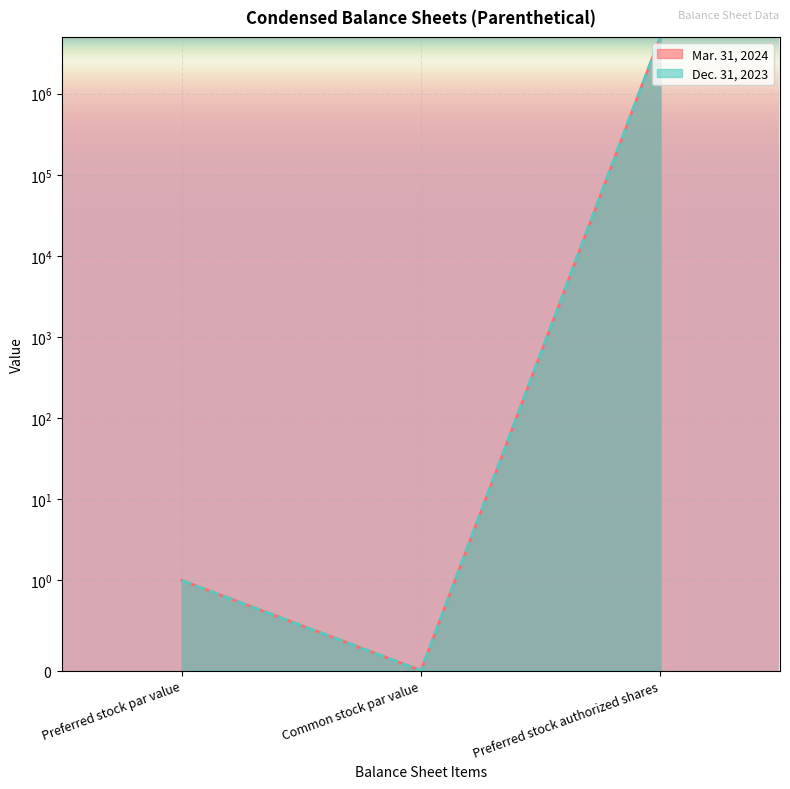

Which series has the widest spread of values?

Mar. 31, 2024